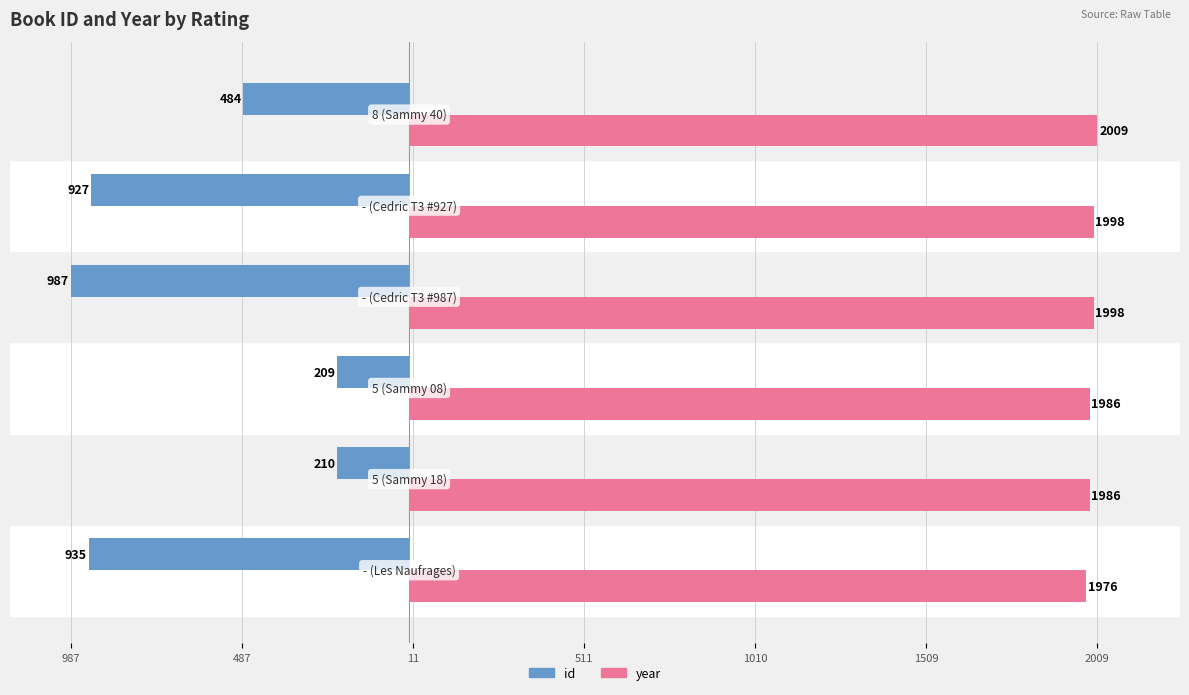

How many groups of bars are there?

6